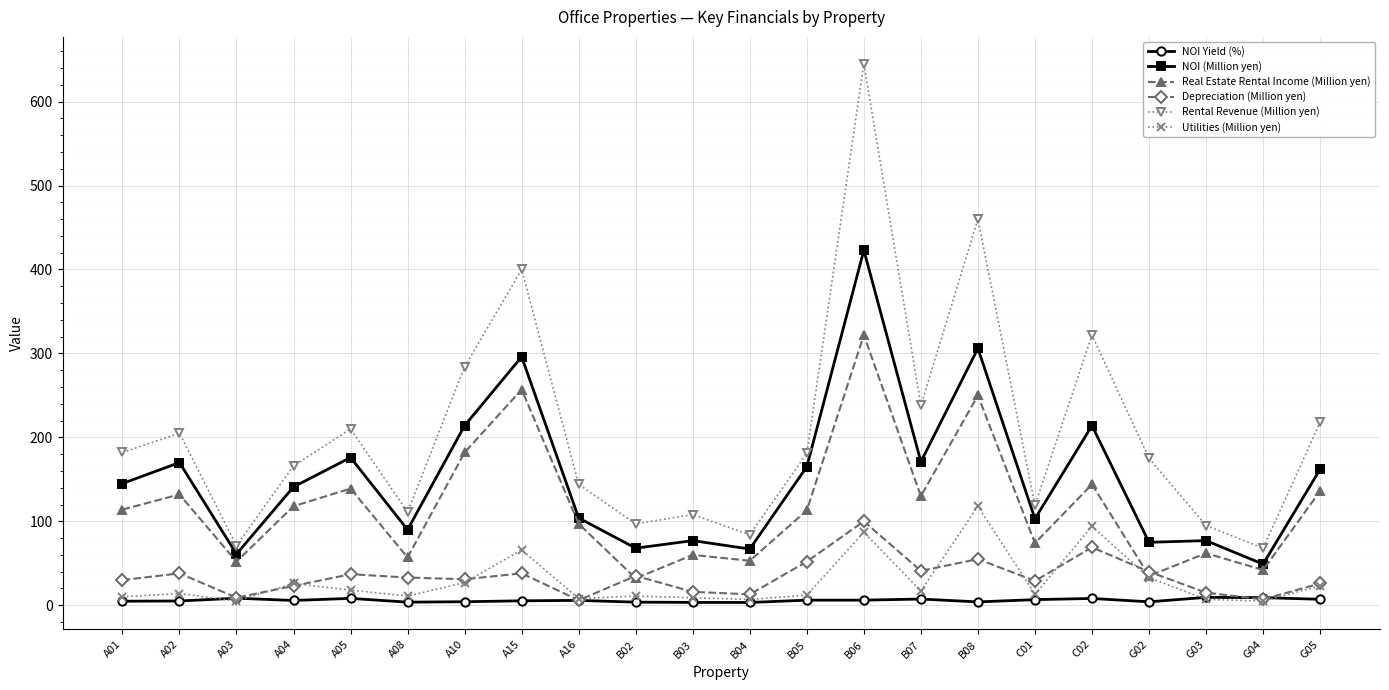

What is the spread (max minus min) of values at C01?

112.3